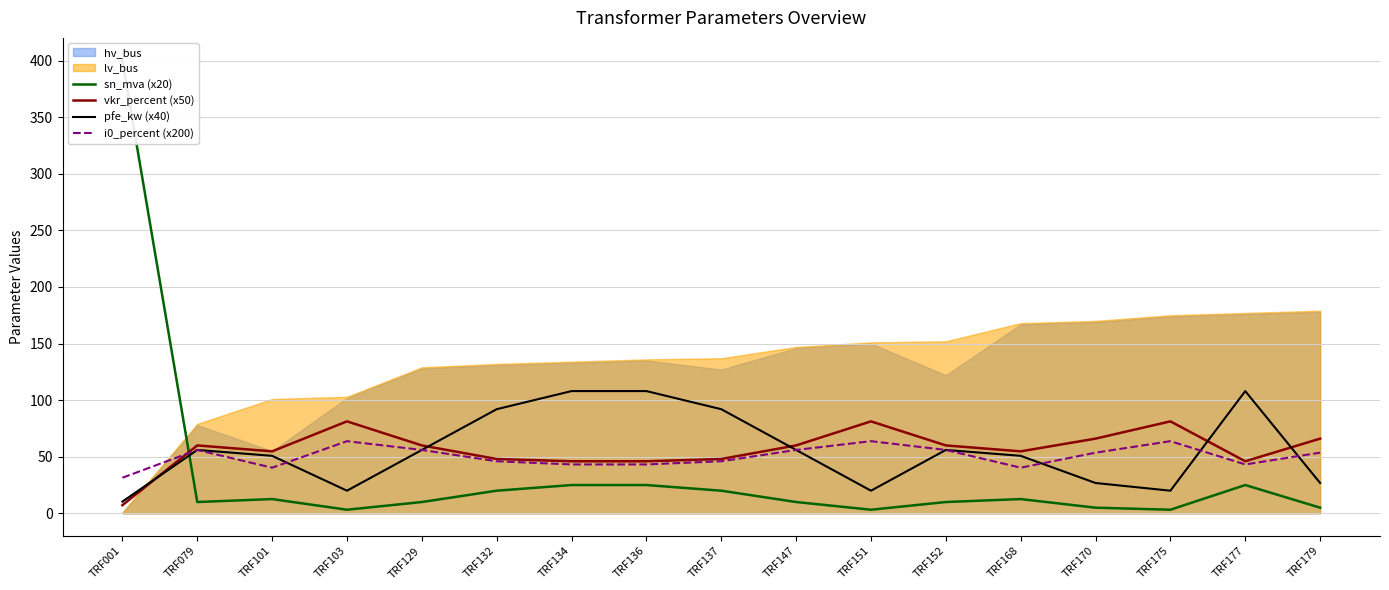

Reading left to right, what are all the values shown in this chart?

sn_mva (x20): 400.0	10.0	12.6	3.2	10.0	20.0	25.0	25.0	20.0	10.0	3.2	10.0	12.6	5.0	3.2	25.0	5.0
vkr_percent (x50): 7.2	60.0	54.8	81.2	60.0	48.0	46.0	46.0	48.0	60.0	81.2	60.0	54.8	66.0	81.2	46.0	66.0
pfe_kw (x40): 10.4	56.0	50.8	20.0	56.0	92.0	108.0	108.0	92.0	56.0	20.0	56.0	50.8	26.8	20.0	108.0	26.8
i0_percent (x200): 31.5	56.0	40.3	63.7	56.0	46.0	43.2	43.2	46.0	56.0	63.7	56.0	40.3	53.6	63.7	43.2	53.6